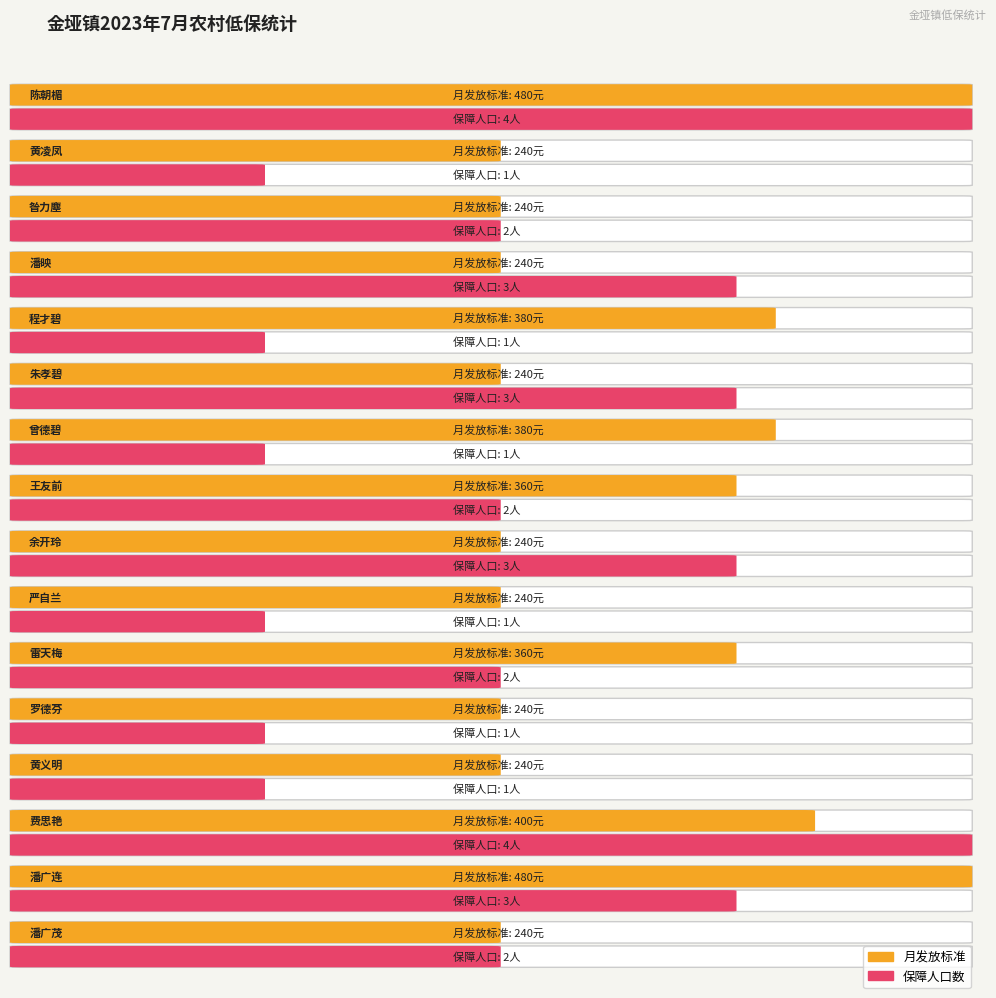

What is the average value of the 月发放标准(元) series?

312